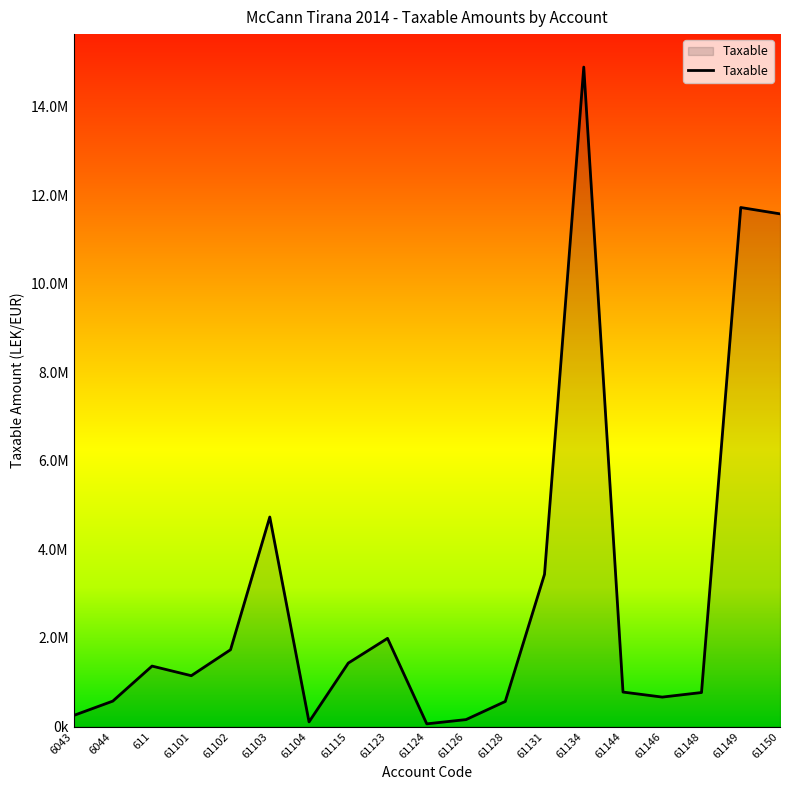

Reading left to right, list all the values displayed in this chart.

6043=250227.1	6044=575296.9	611=1366068.5	61101=1149043.7	61102=1735151.5	61103=4731146.9	61104=105900.0	61115=1433753.2	61123=1991862.2	61124=61813.2	61126=157990.0	61128=567460.5	61131=3437988.5	61134=14887859.8	61144=779642.1	61146=666085.5	61148=769080.9	61149=11717876.6	61150=11574631.1